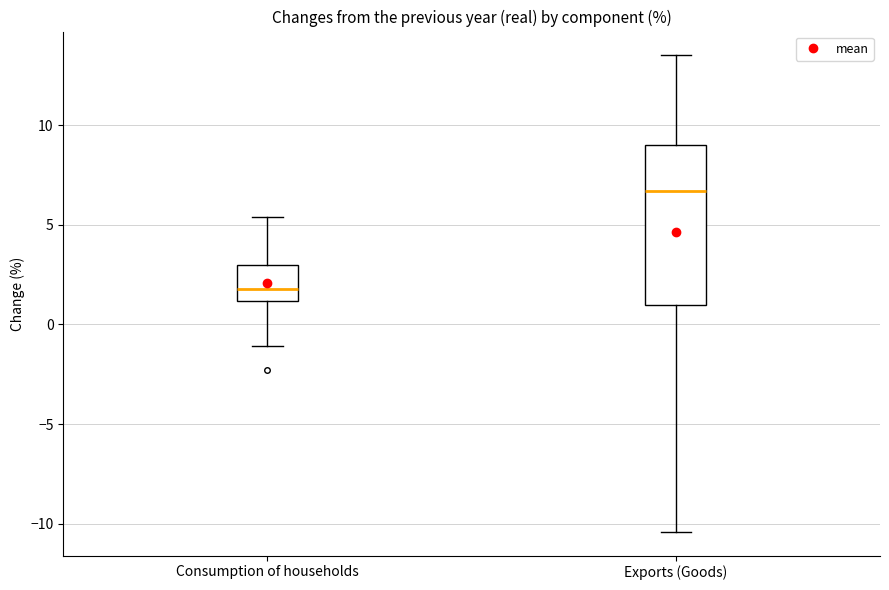

Which box is the tallest, from its lower edge to its upper edge?

Exports (Goods)